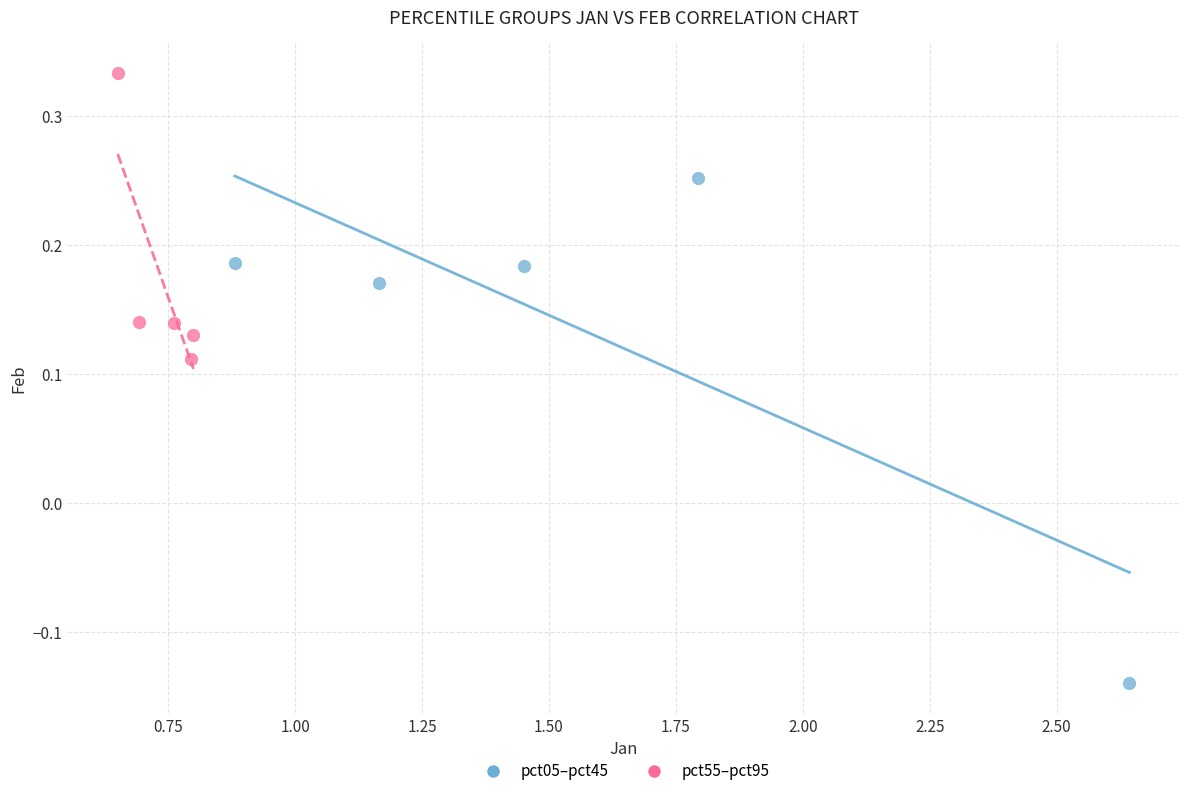

What are all the series names shown in the legend?

pct05–pct45, pct55–pct95